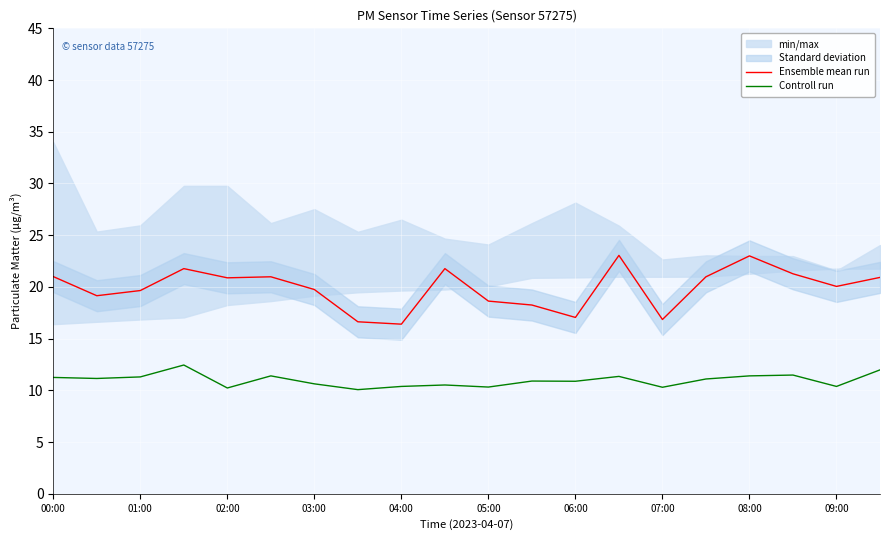

True or false: Controll run and Ensemble mean run intersect in this chart.

False